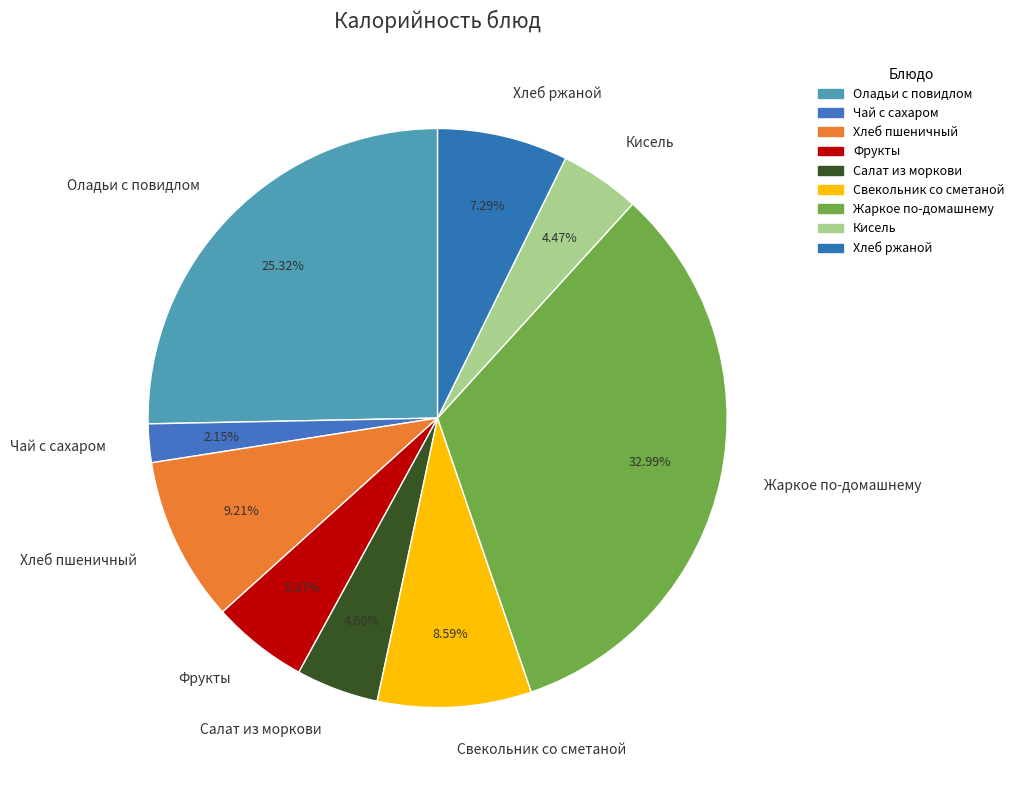

Which category has the biggest portion of the pie?

Жаркое по-домашнему